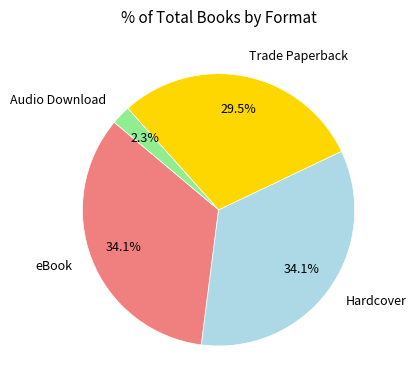

To the nearest percent, what is the difference between the eBook and Trade Paperback slice percentages?

5%